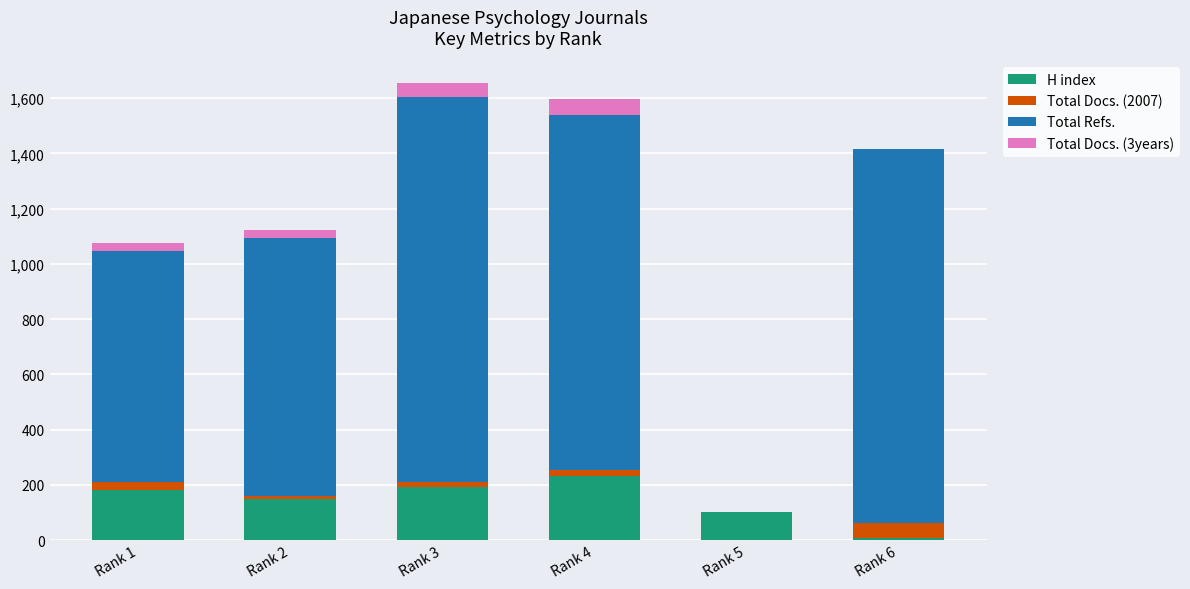

Count the number of categories in the chart.

6